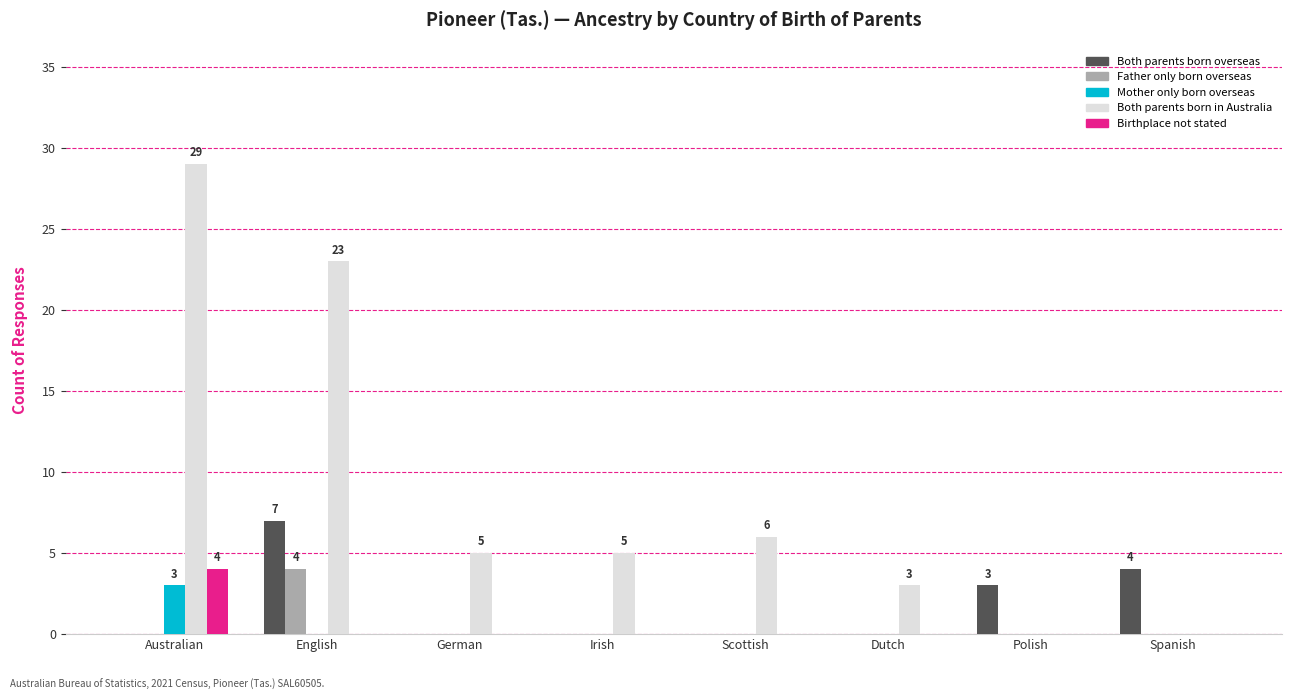

The Both parents born in Australia series shows 29 at Australian. True or false?

True